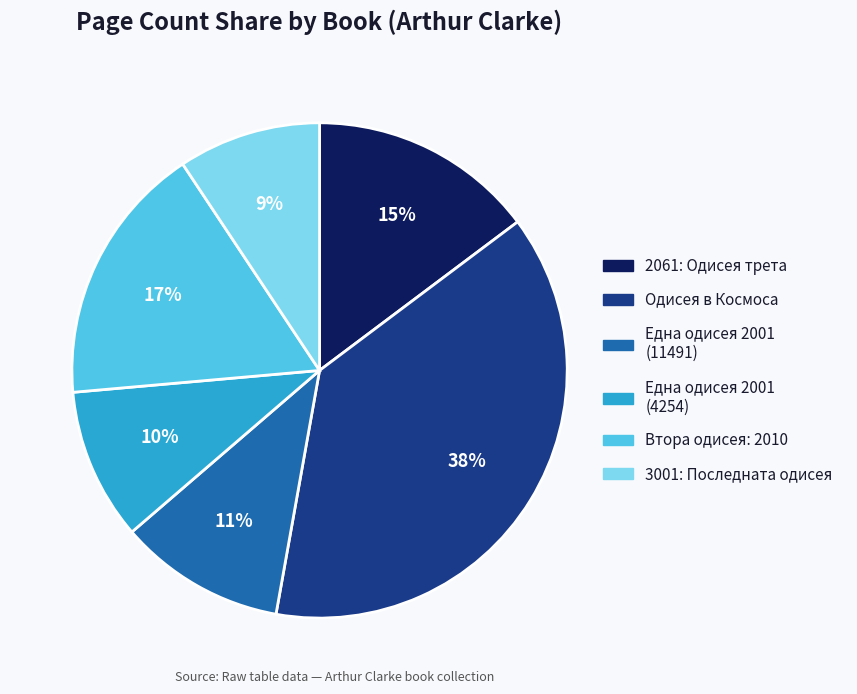

Is there a majority slice in this chart?

No